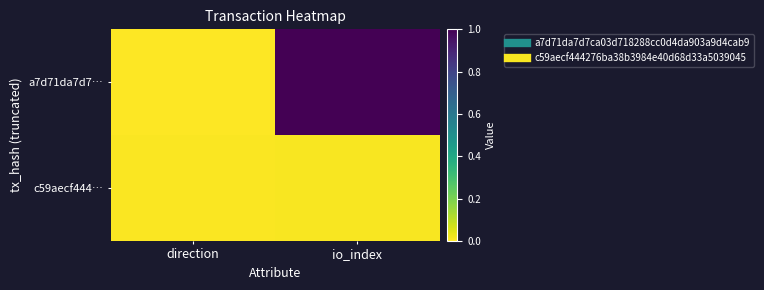

Which series changed the most between direction and io_index?

a7d71da7d7…